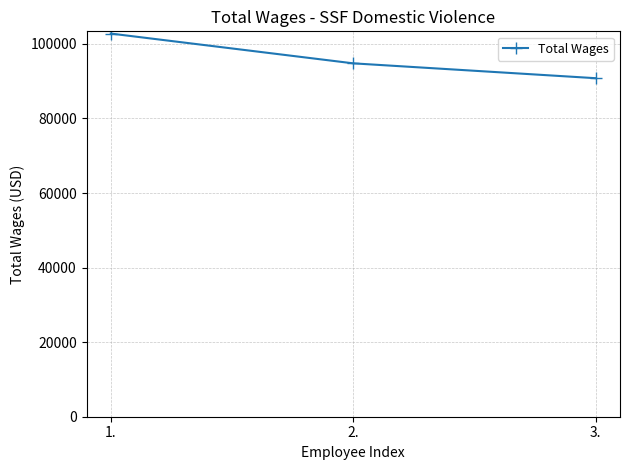

What position from the right is 1.?

3